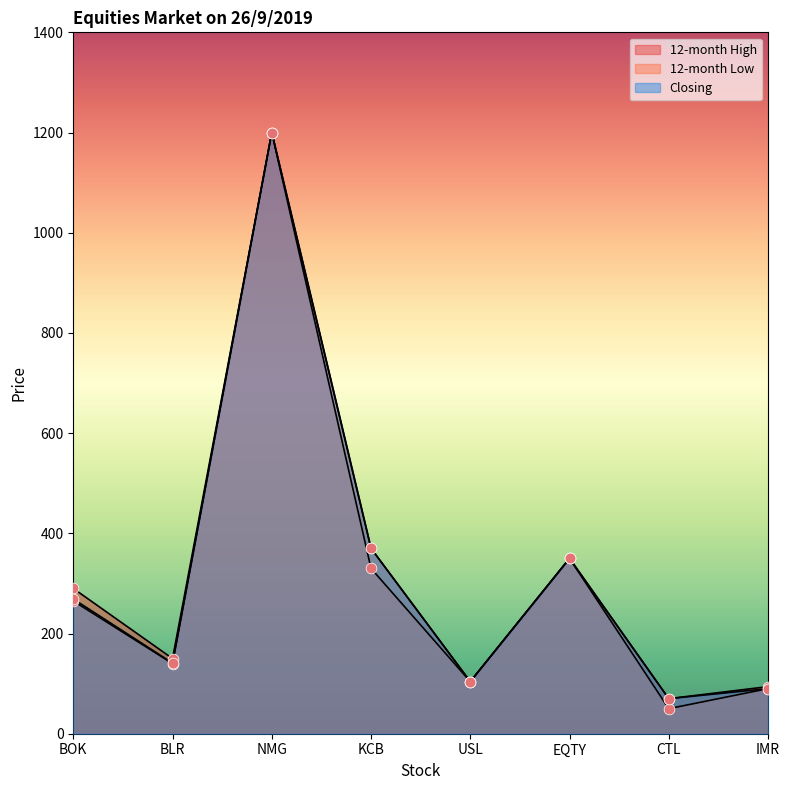

Which series reaches the minimum Y coordinate?

12-month Low